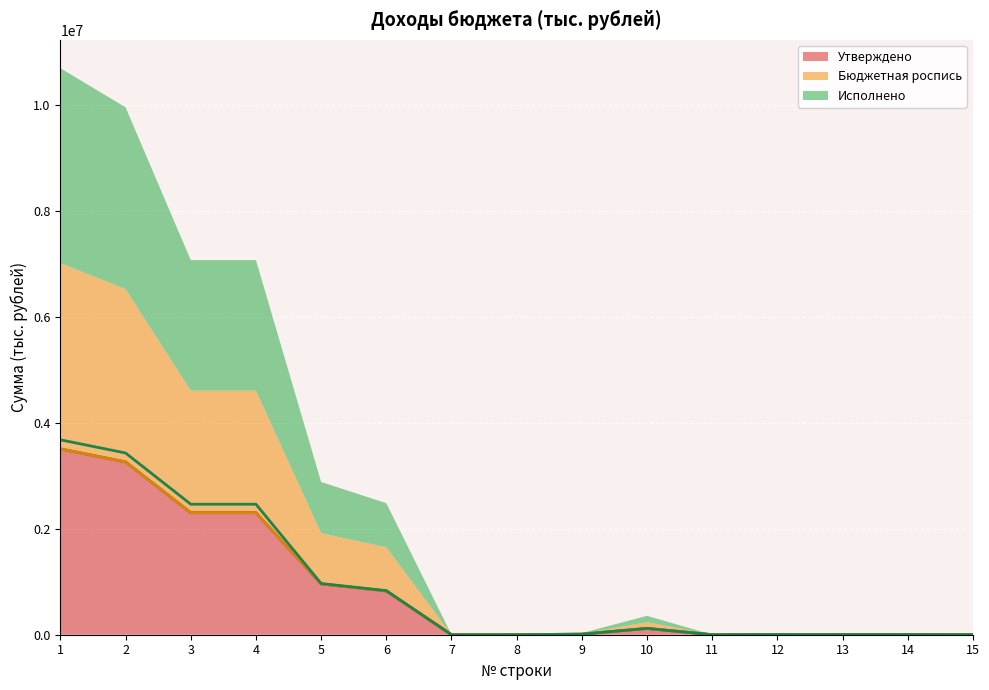

In Утверждено, how many points are higher than both neighbors (excluding endpoints)?

2